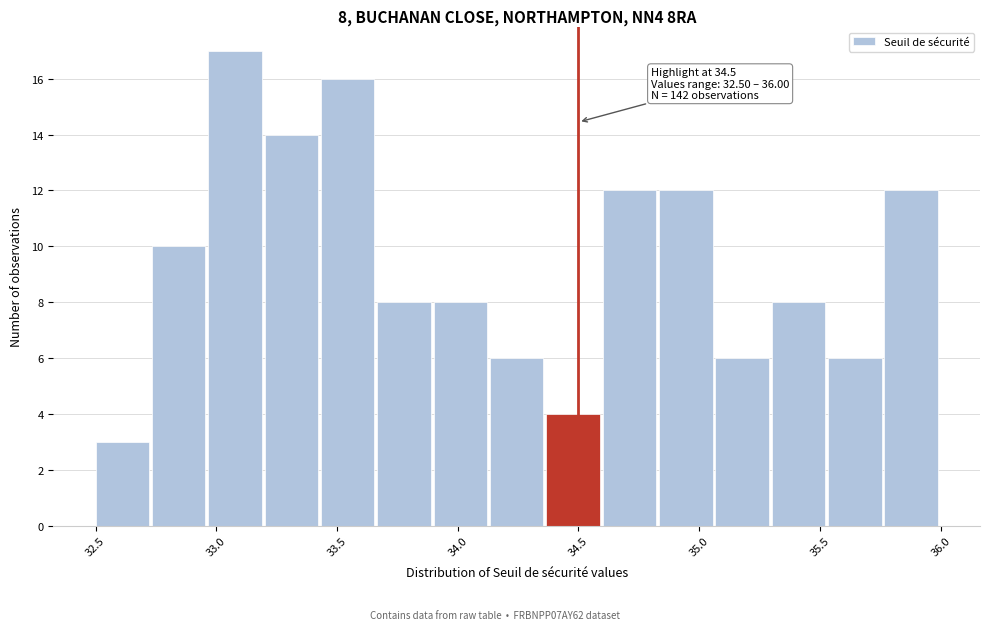

Which range on the x-axis has the tallest bar?

32.95 to 33.20